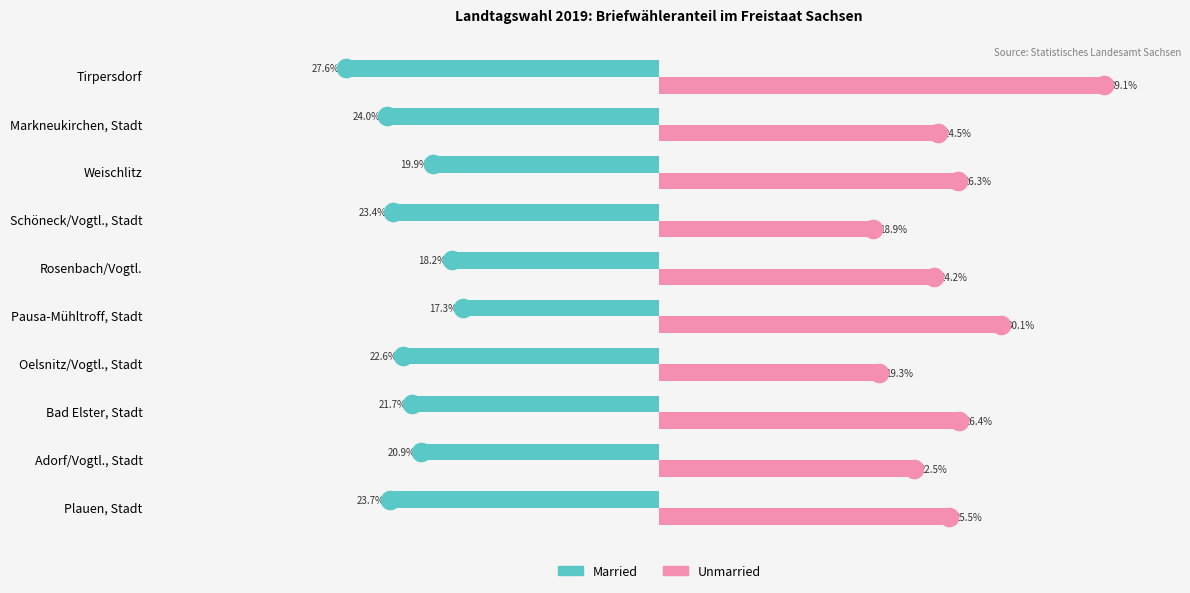

Which series has the largest Y range (max minus min)?

Unmarried